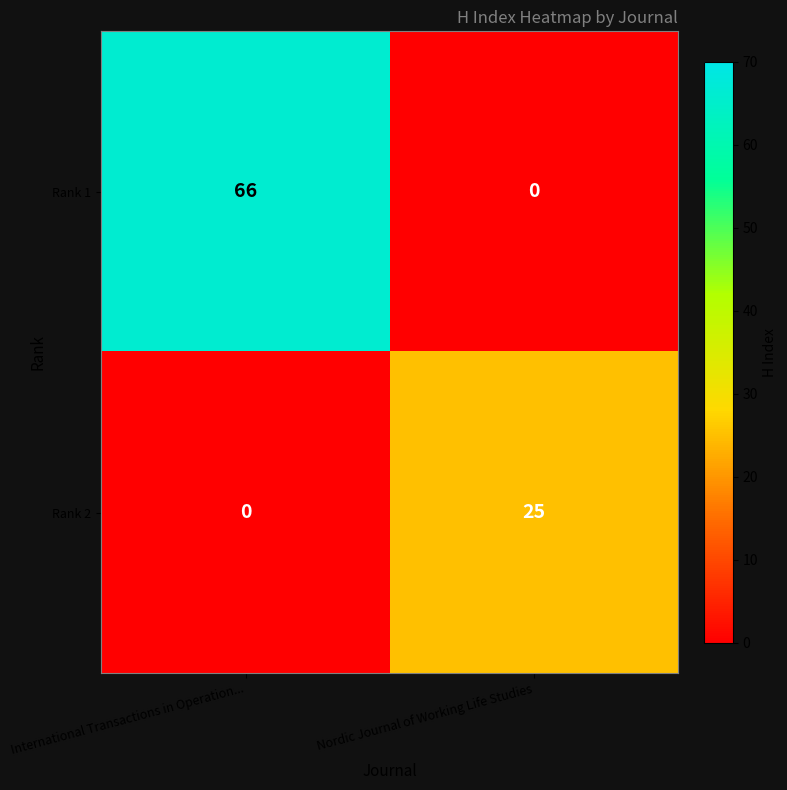

What is the sum of all Rank 1 values?

66